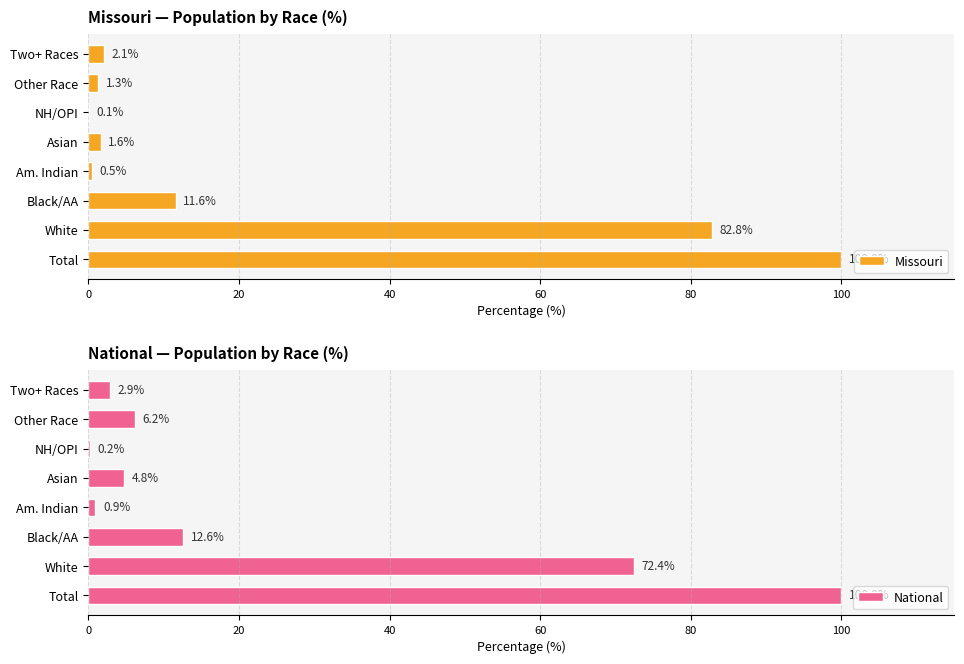

At which label does Missouri reach its peak?

Total